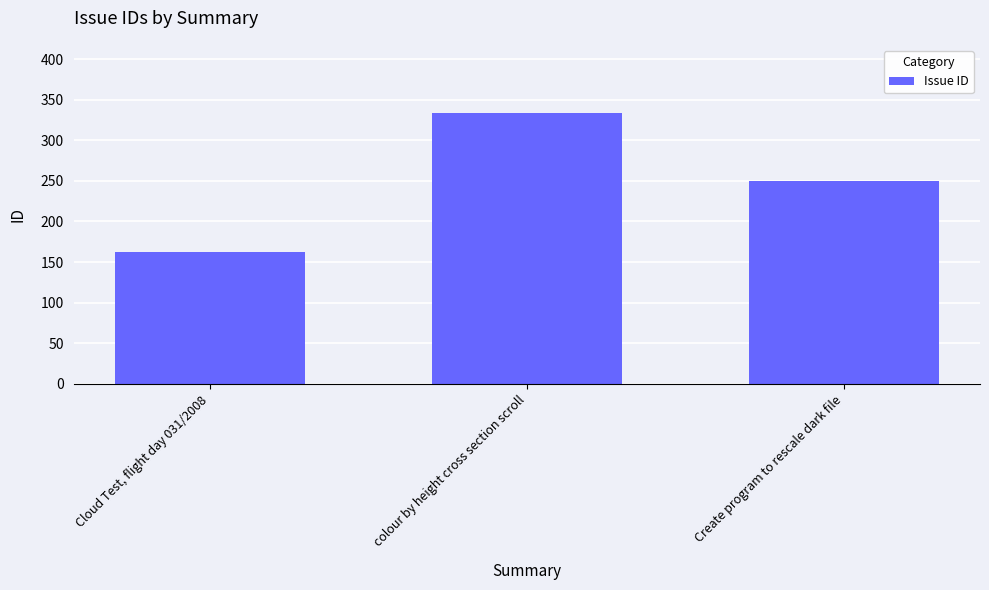

At which label does the data first exceed 250?

colour by height cross section scroll